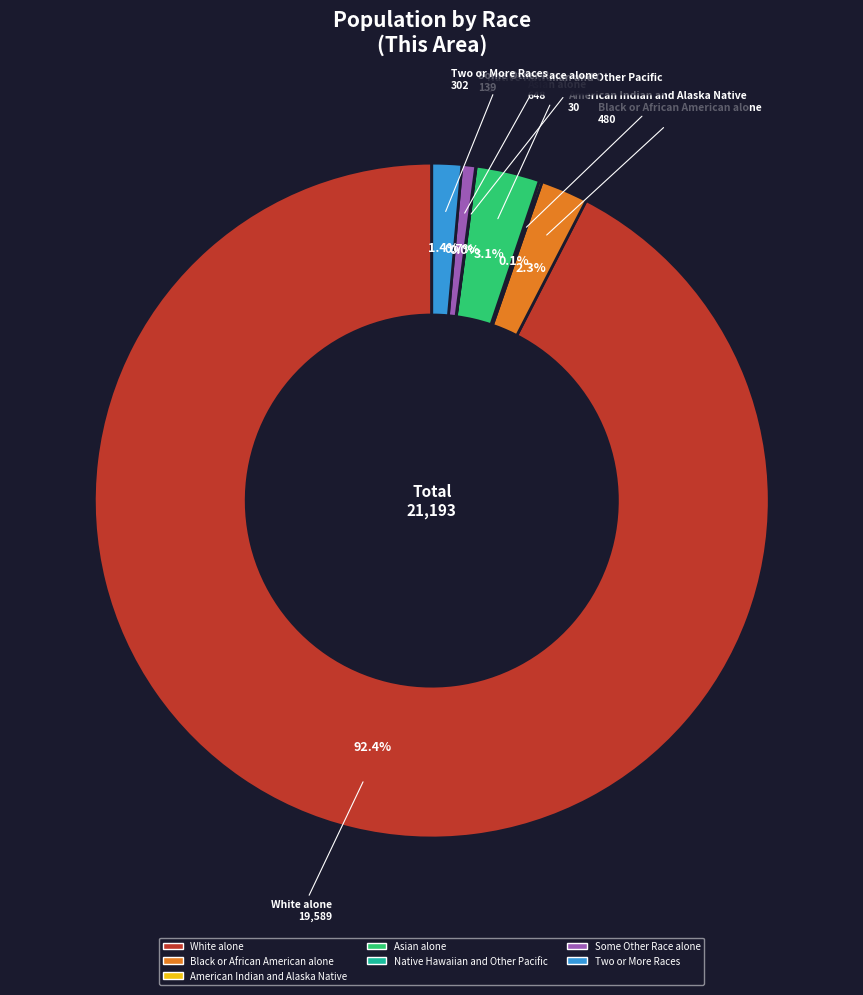

Does any single category account for the majority?

Yes